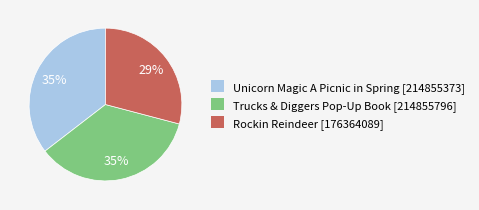

Does any single category account for the majority?

No